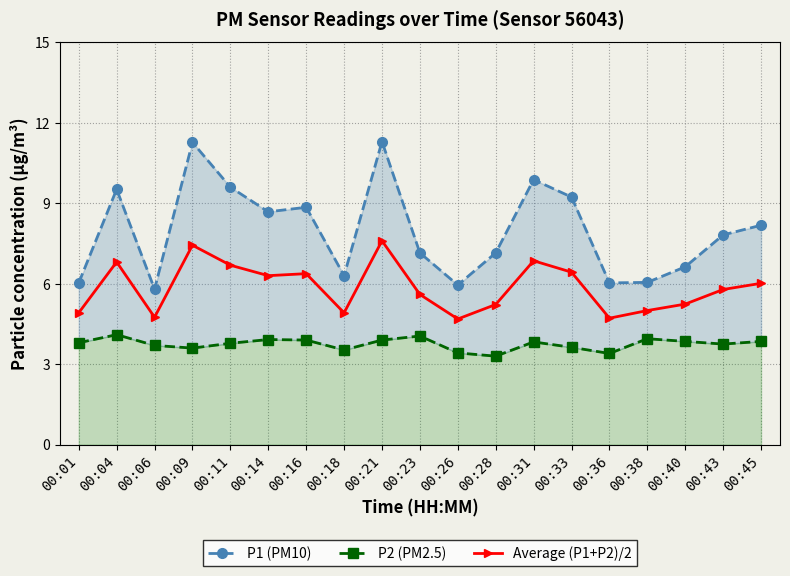

How many values in the Average (P1+P2)/2 series are below 5?

5